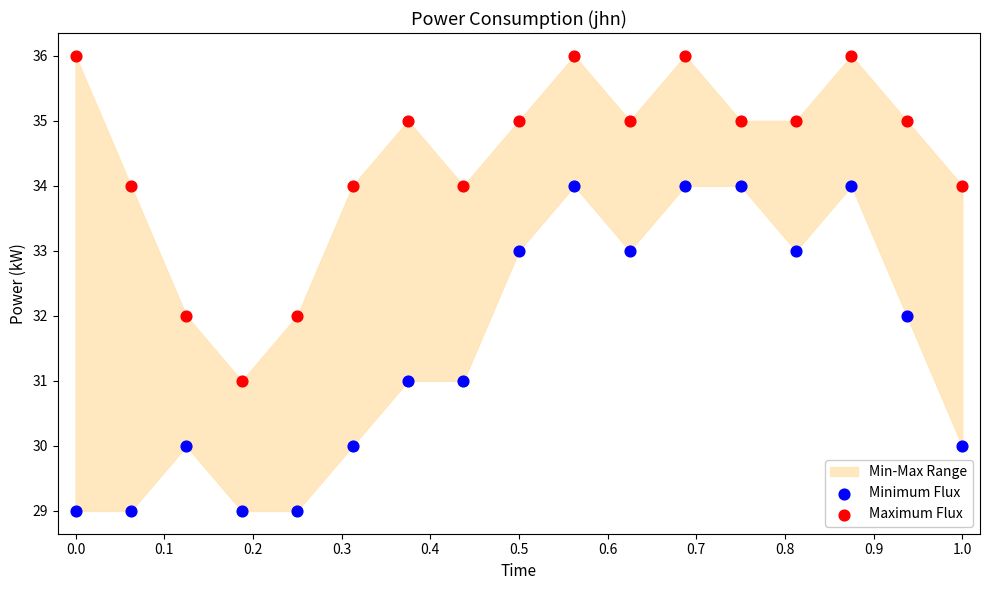

Which series reaches the minimum Y coordinate?

Minimum Flux